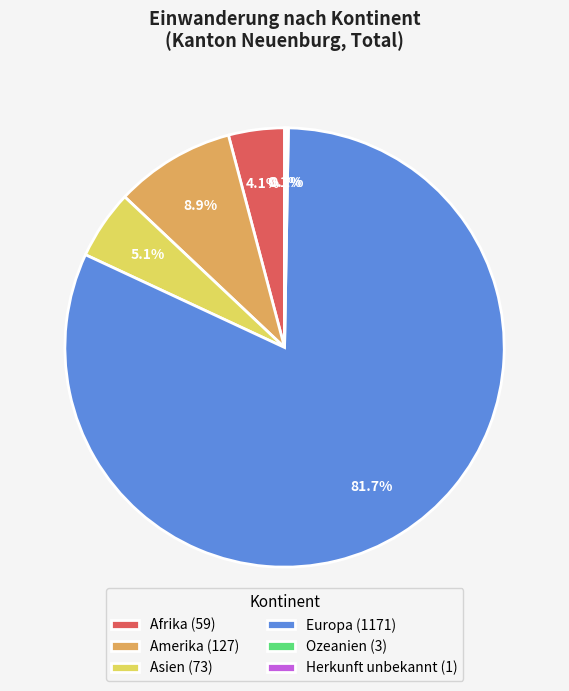

Does any single category account for the majority?

Yes